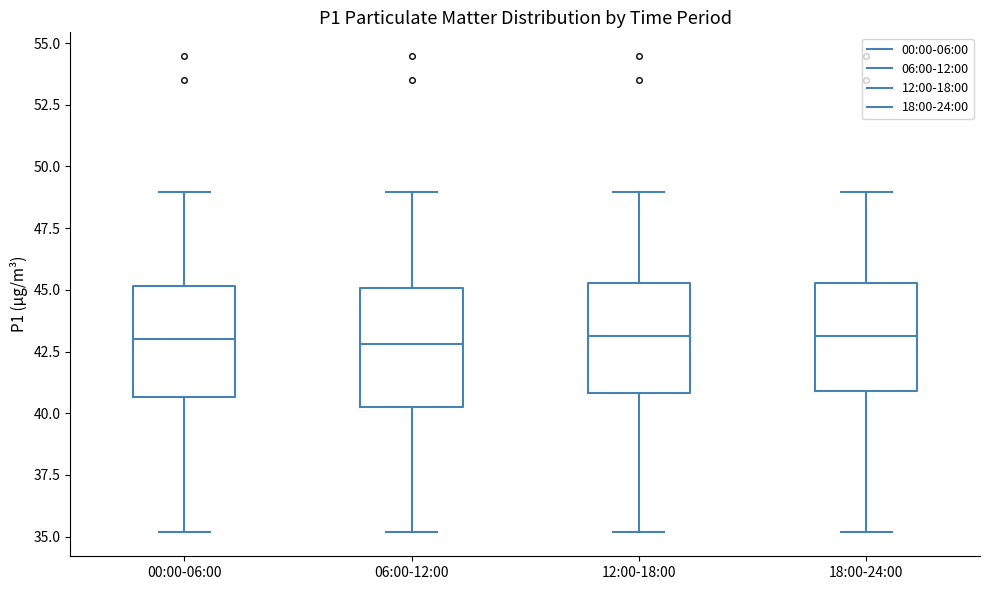

Where is the lower edge of the box for 06:00-12:00 on the y-axis? The values are not printed on the chart, so give them approximately, as read against the axis.

40.5